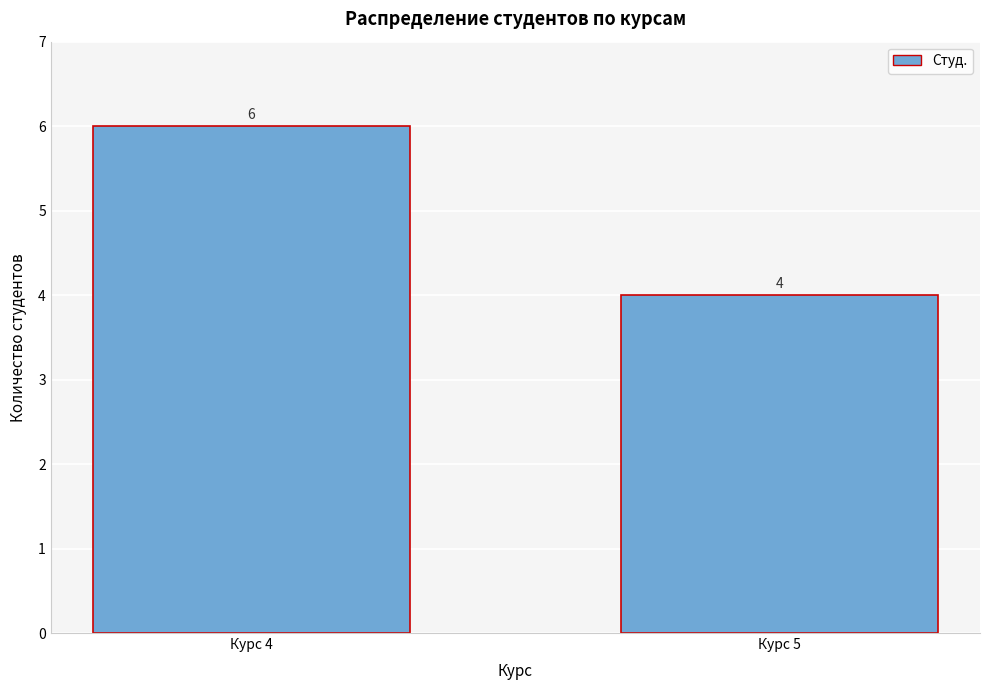

Reading right to left, transcribe all the data shown in this chart.

Курс 5=4	Курс 4=6